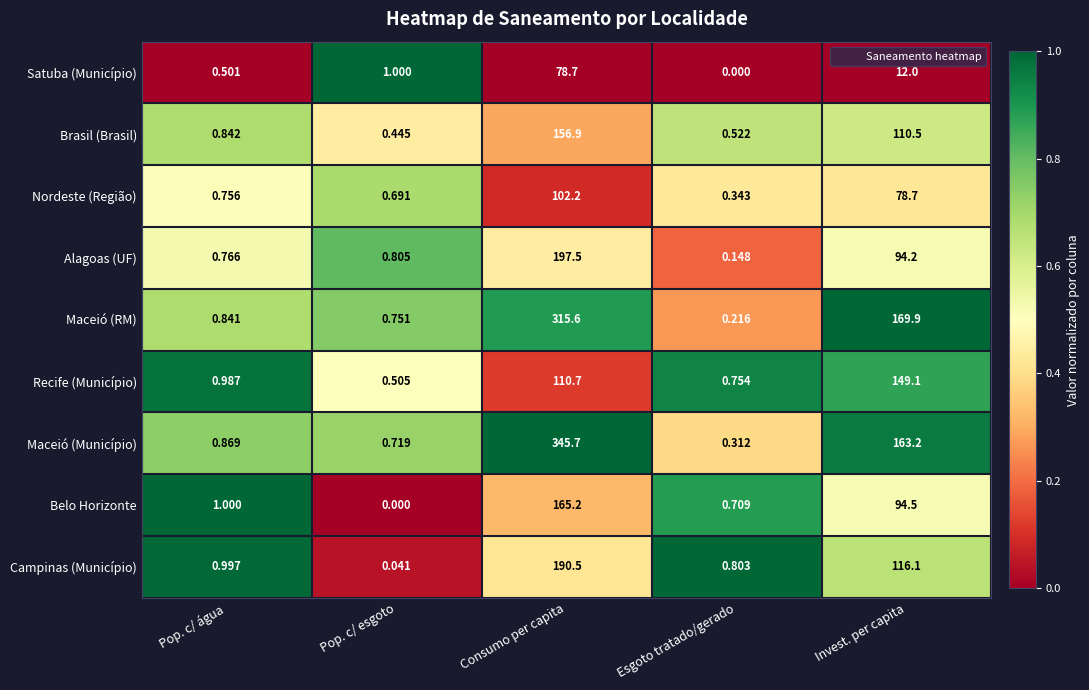

Which series has the widest spread of values?

Maceió (Município)